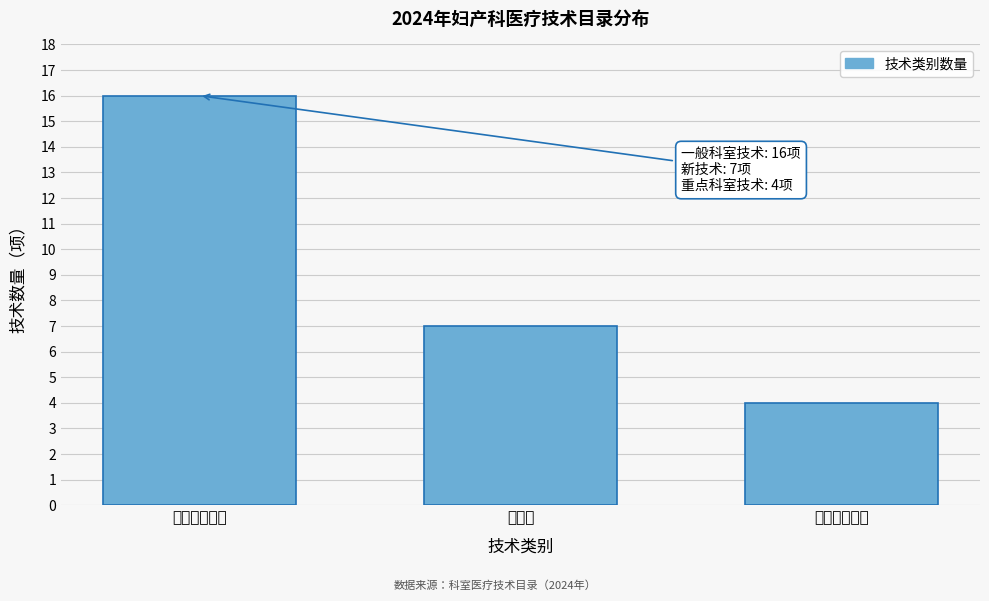

Reading right to left, extract all data points from this chart.

4	7	16